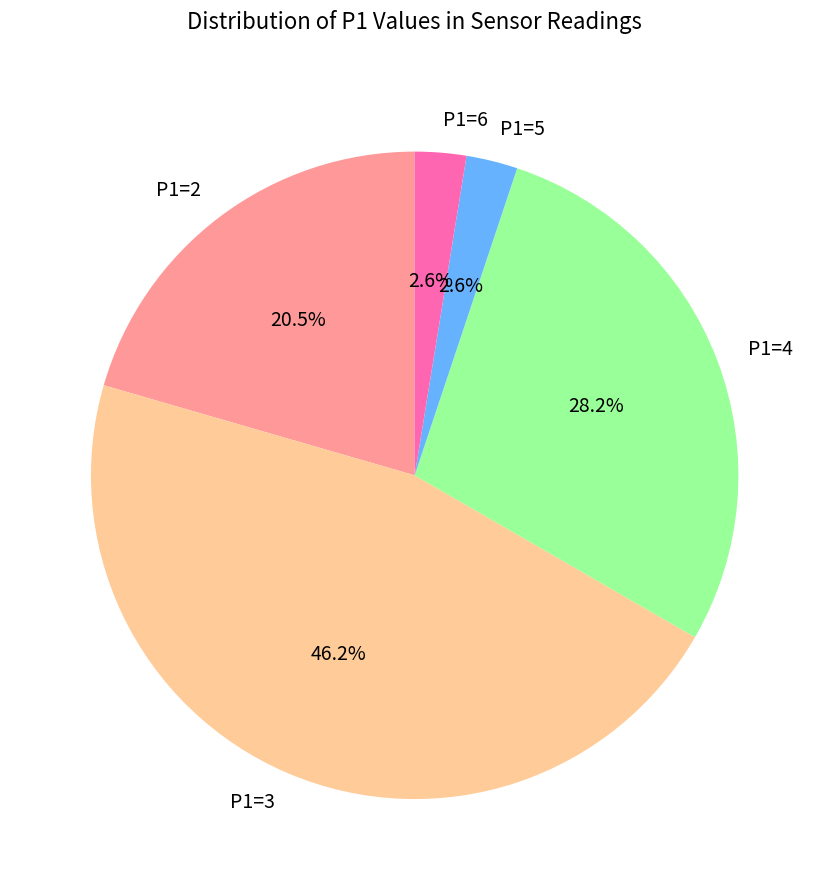

Does P1=5 represent more than half of the total?

No